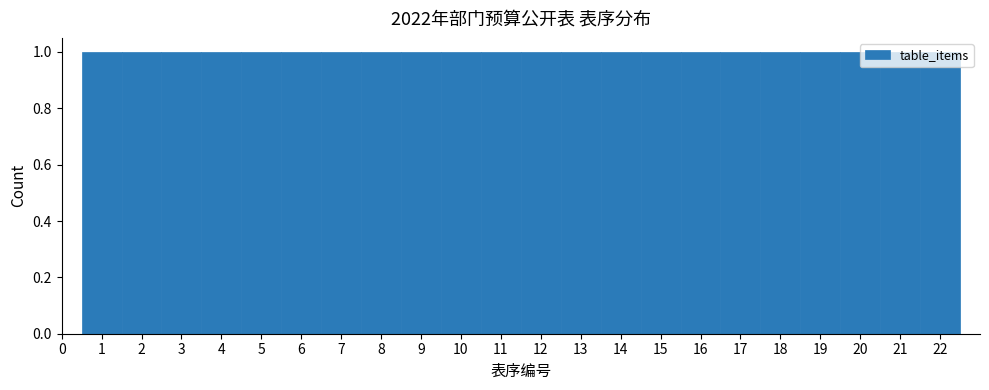

What is the height of the bar covering 5.5 to 6.5 on the x-axis? The values are not printed on the chart, so give them approximately, as read against the axis.

1